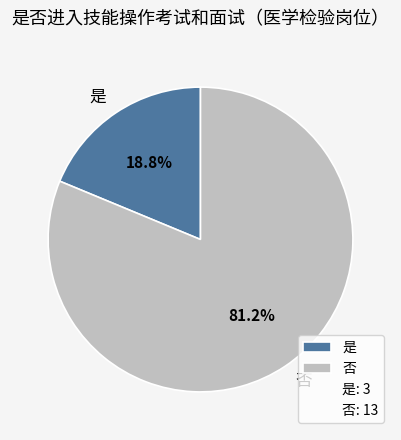

What is the total percentage of 否 and 是?

100.0%